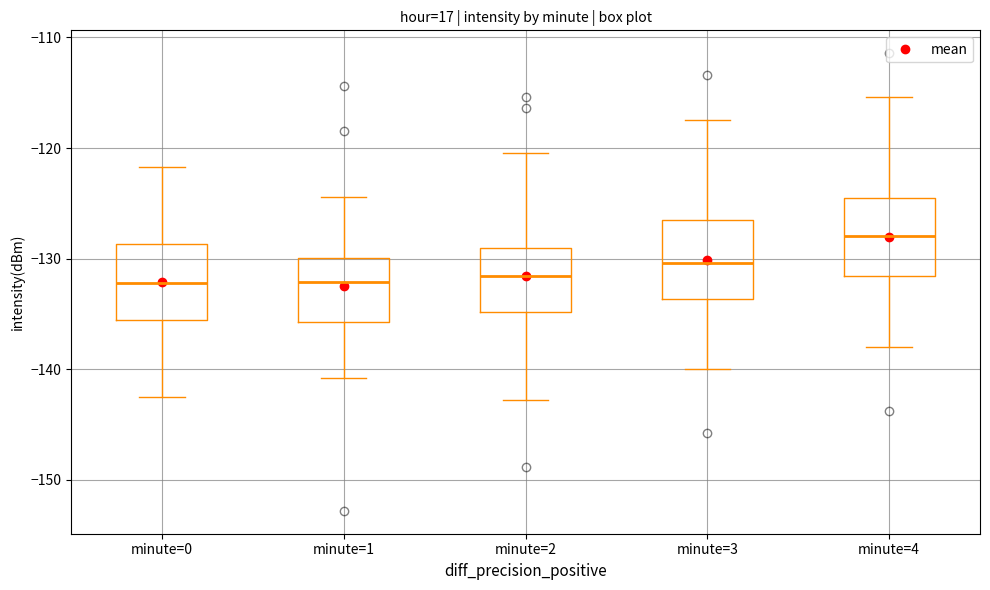

Reading left to right, read every box against the y-axis: the position of its median line, the range the box covers, and the ends of its whiskers. The values are not printed on the chart, so give them approximately, as read against the axis.

minute=0: median -132, box -136 to -129, whiskers -143 to -122
minute=1: median -132, box -136 to -130, whiskers -141 to -124
minute=2: median -132, box -135 to -129, whiskers -143 to -120
minute=3: median -130, box -134 to -127, whiskers -140 to -117
minute=4: median -128, box -132 to -125, whiskers -138 to -115